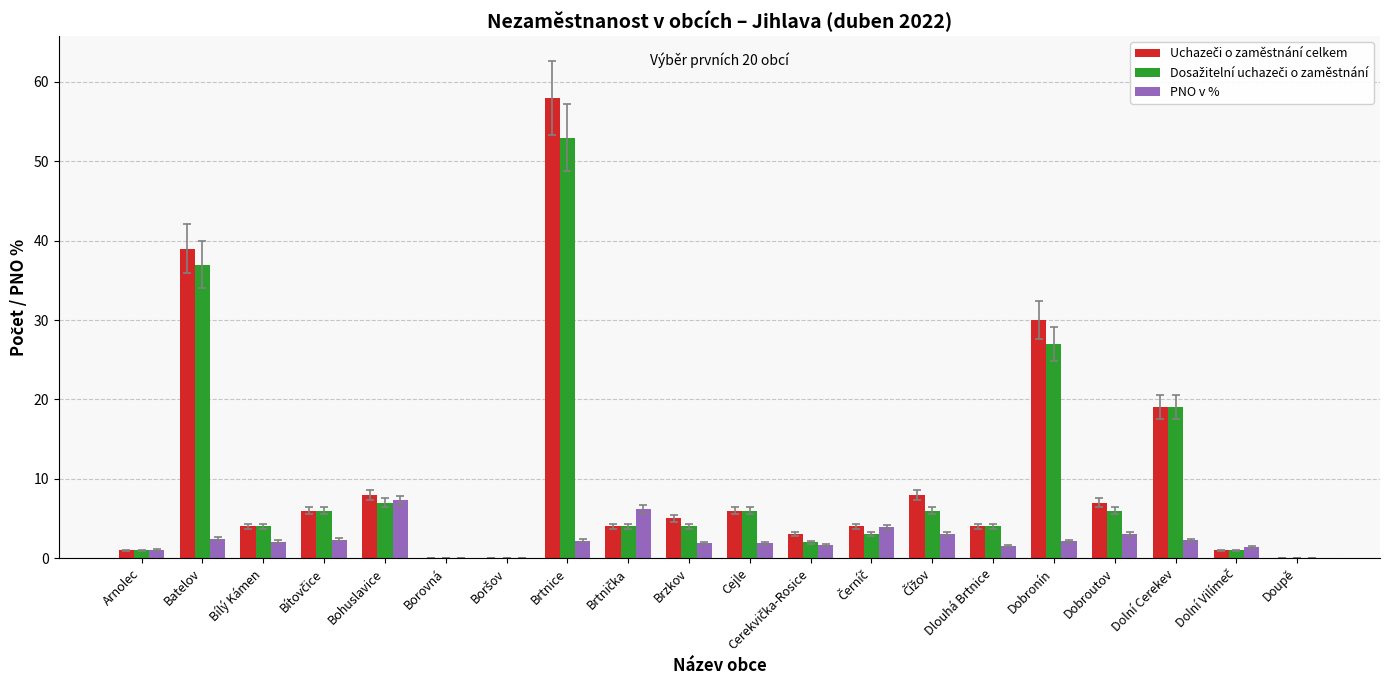

Which category has the highest value across all series?

Brtnice